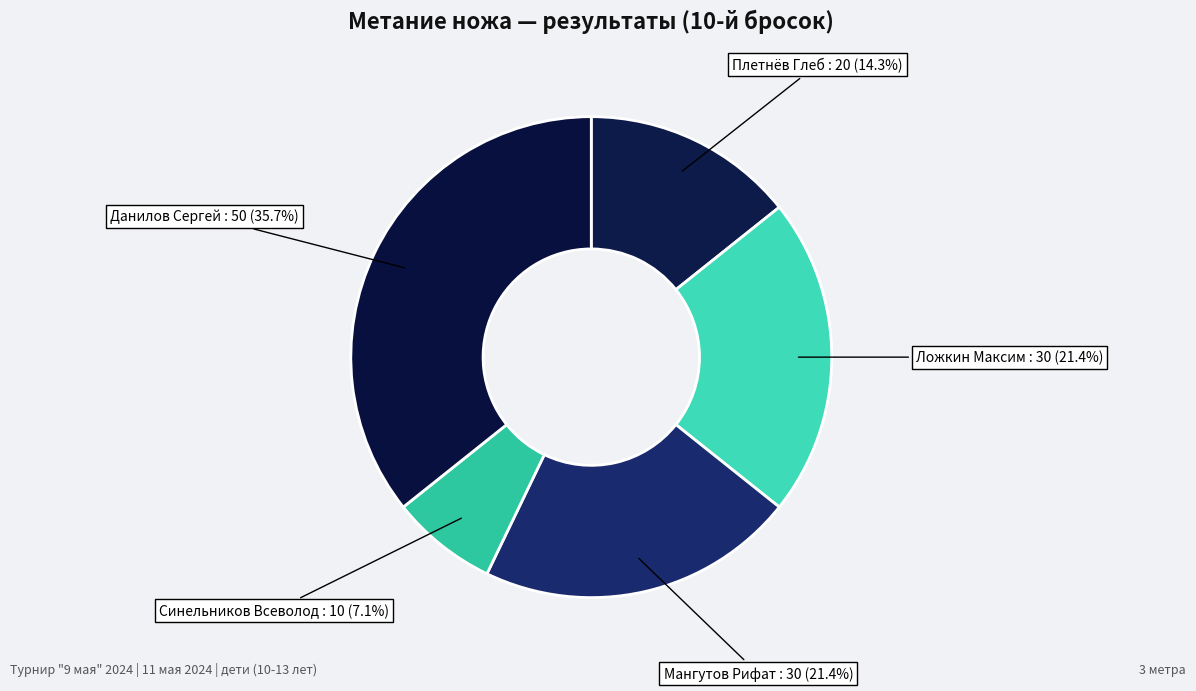

To the nearest percent, what is the difference between the largest and smallest slice percentages?

29%